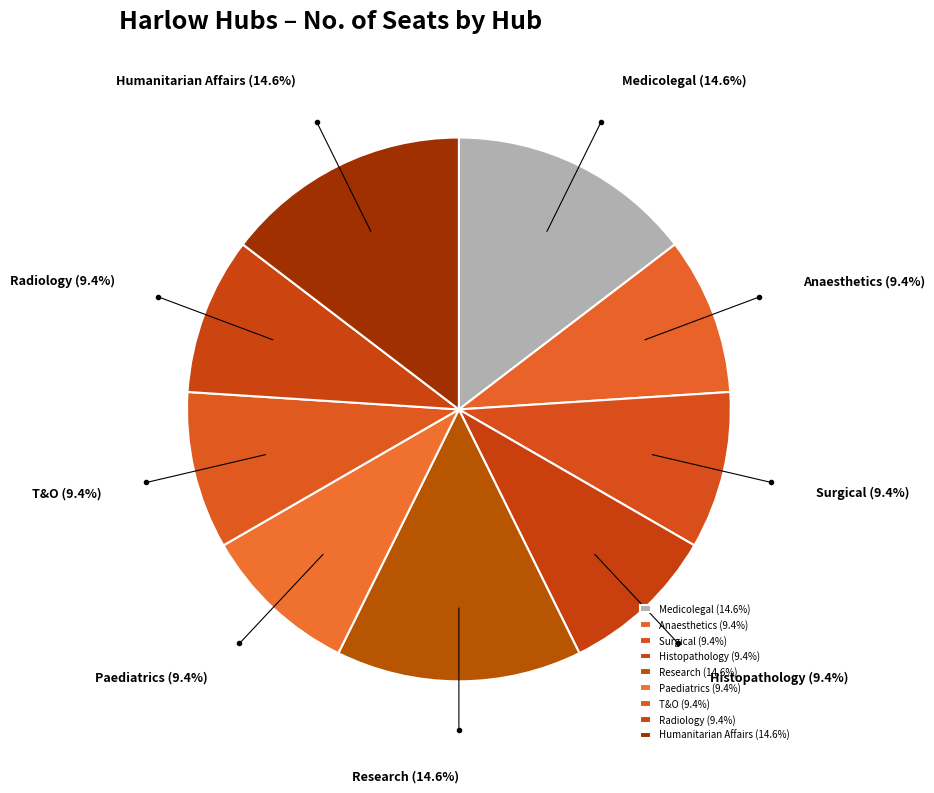

The Anaesthetics slice represents 3% of the pie. True or false?

False